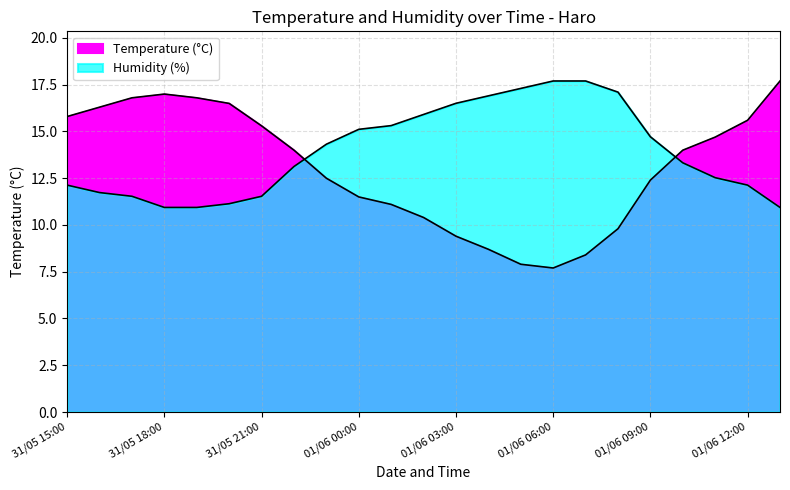

What is the difference between the highest and lowest values at 01/06 04:00?

8.2